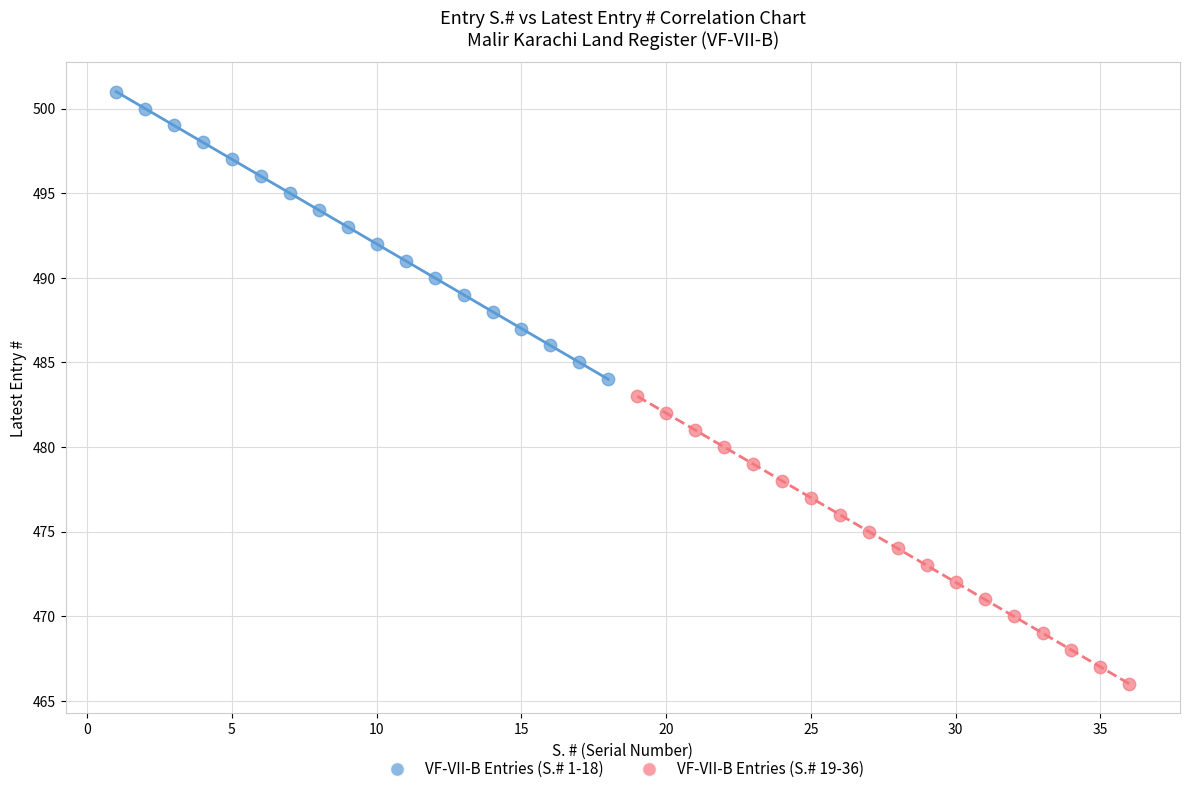

What are all the series names shown in the legend?

VF-VII-B Entries (S.# 1-18), VF-VII-B Entries (S.# 19-36)